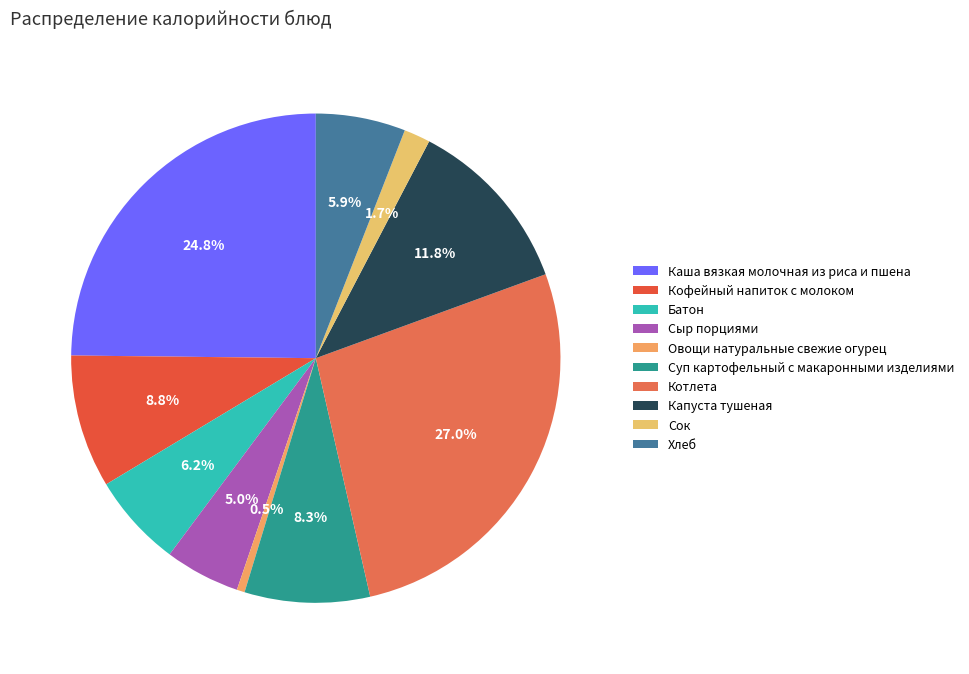

To the nearest percent, what is the difference between the Котлета and Сок slice percentages?

25%